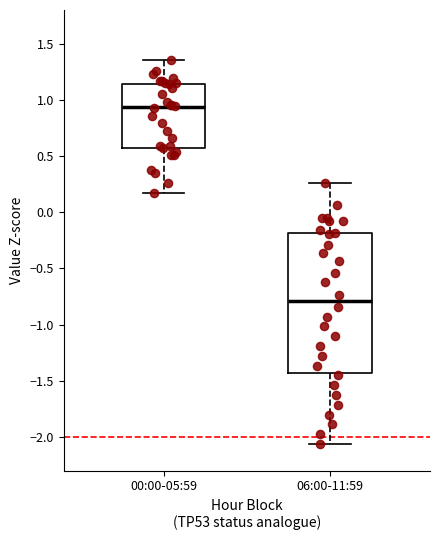

Reading left to right, read every box against the y-axis: the position of its median line, the range the box covers, and the ends of its whiskers. The values are not printed on the chart, so give them approximately, as read against the axis.

00:00-05:59: median 0.95, box 0.60 to 1.15, whiskers 0.15 to 1.35
06:00-11:59: median -0.80, box -1.45 to -0.20, whiskers -2.05 to 0.25